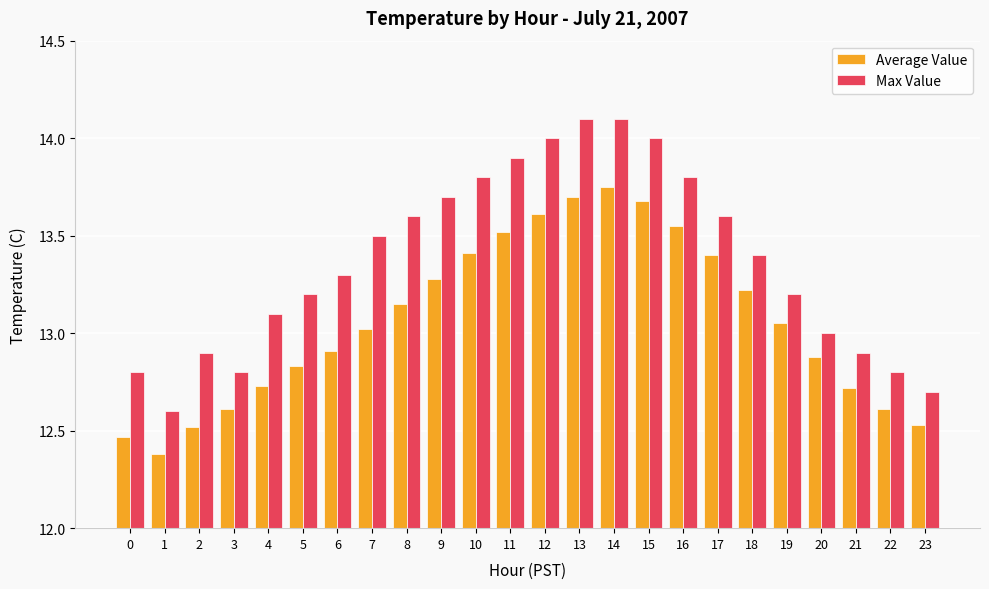

What is the highest value of the Max Value series?

14.1